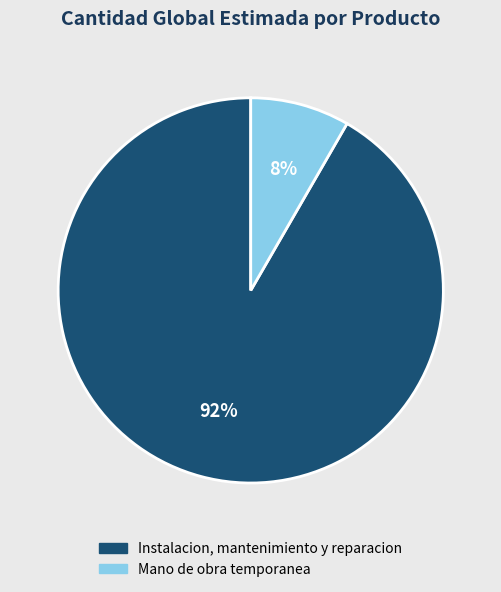

To the nearest percent, what portion does Mano de obra temporanea represent?

8%